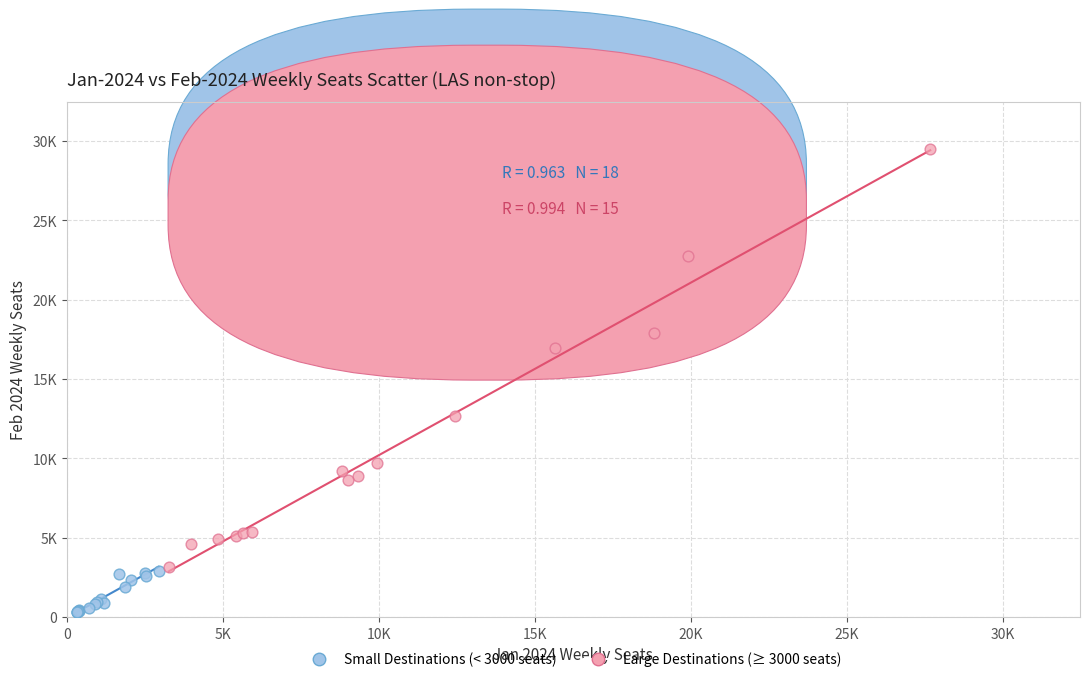

Which series contains the lowest Y value?

Small Destinations (< 3000 seats)